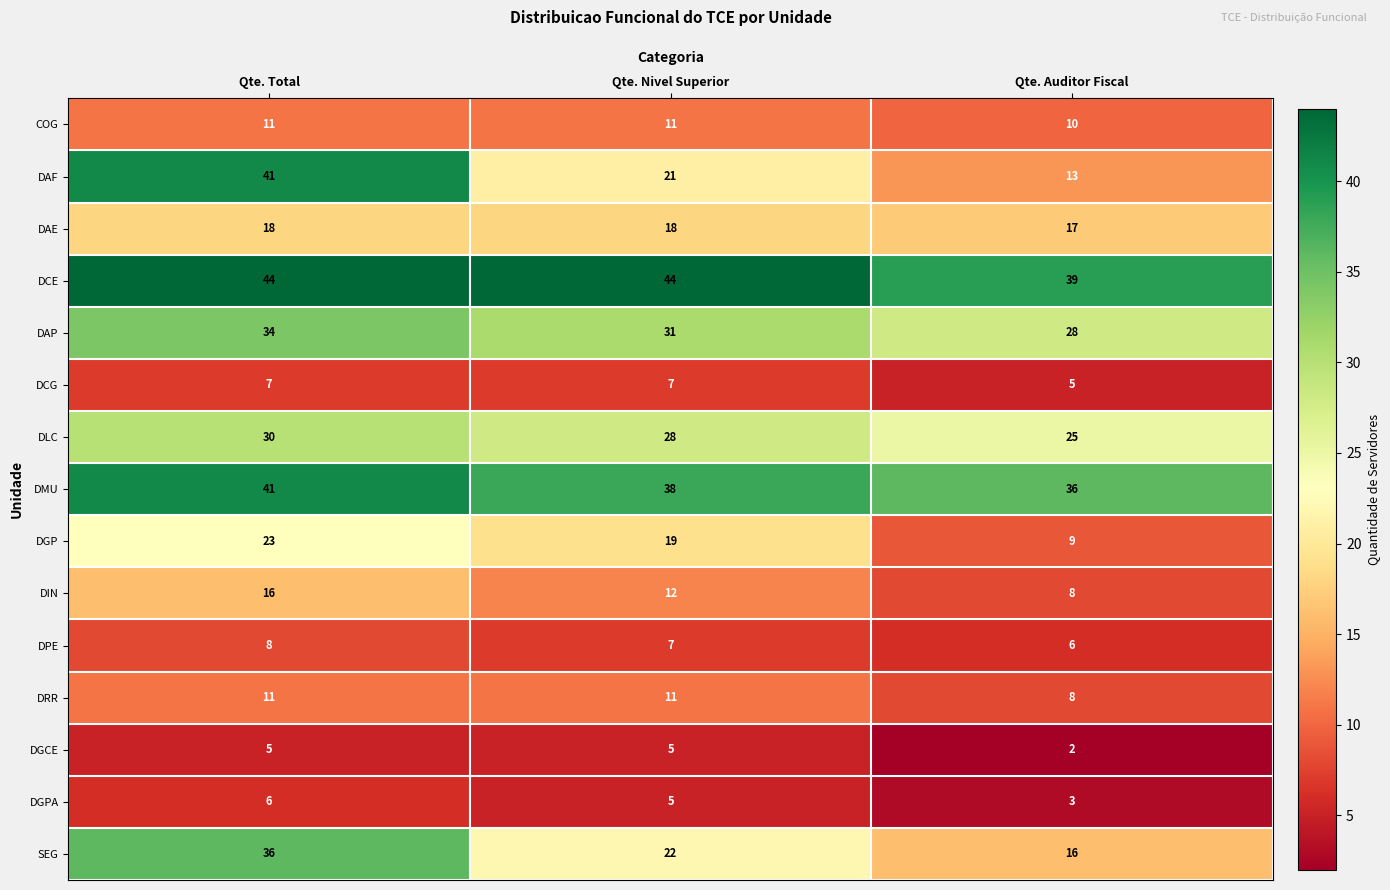

Rank the categories by DAF value from lowest to highest.

Qte. Auditor Fiscal, Qte. Nivel Superior, Qte. Total